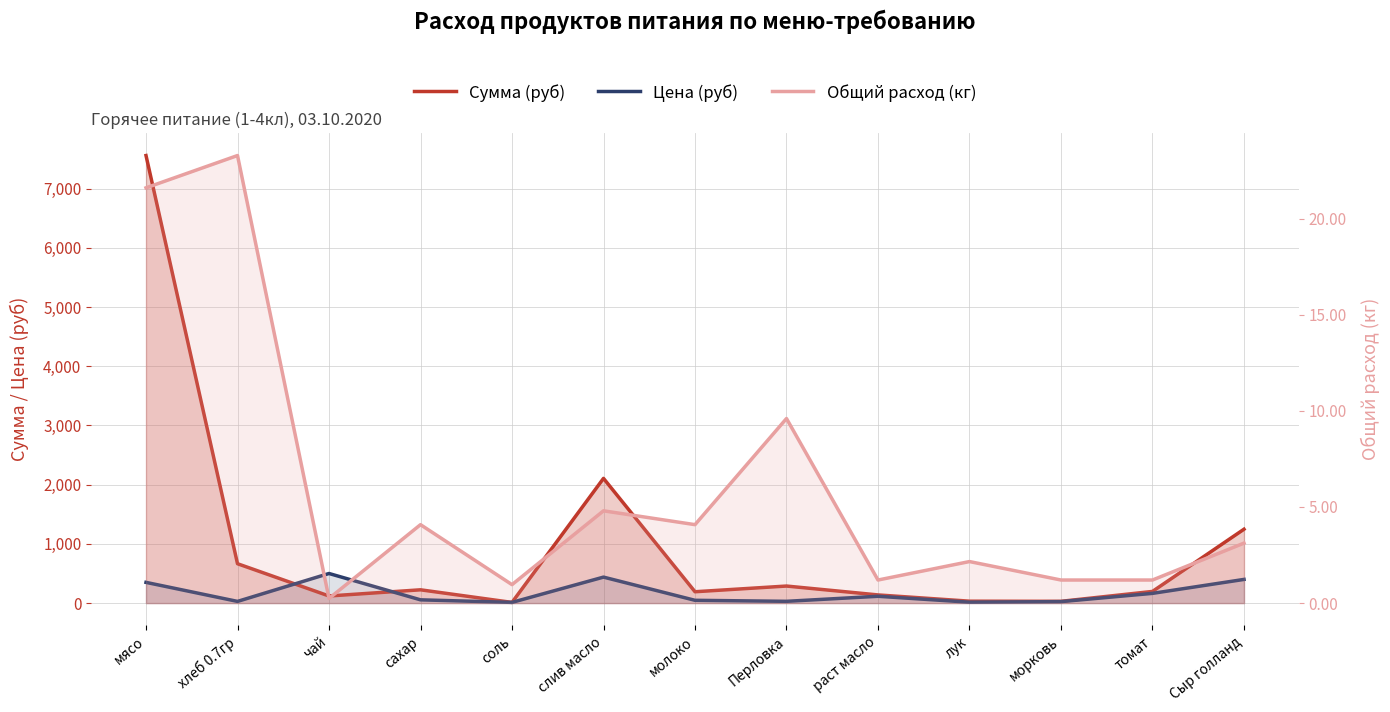

Rank the categories by Сумма (руб) value from highest to lowest.

мясо, слив масло, Сыр голланд, хлеб 0.7гр, Перловка, сахар, томат, молоко, раст масло, чай, лук, морковь, соль